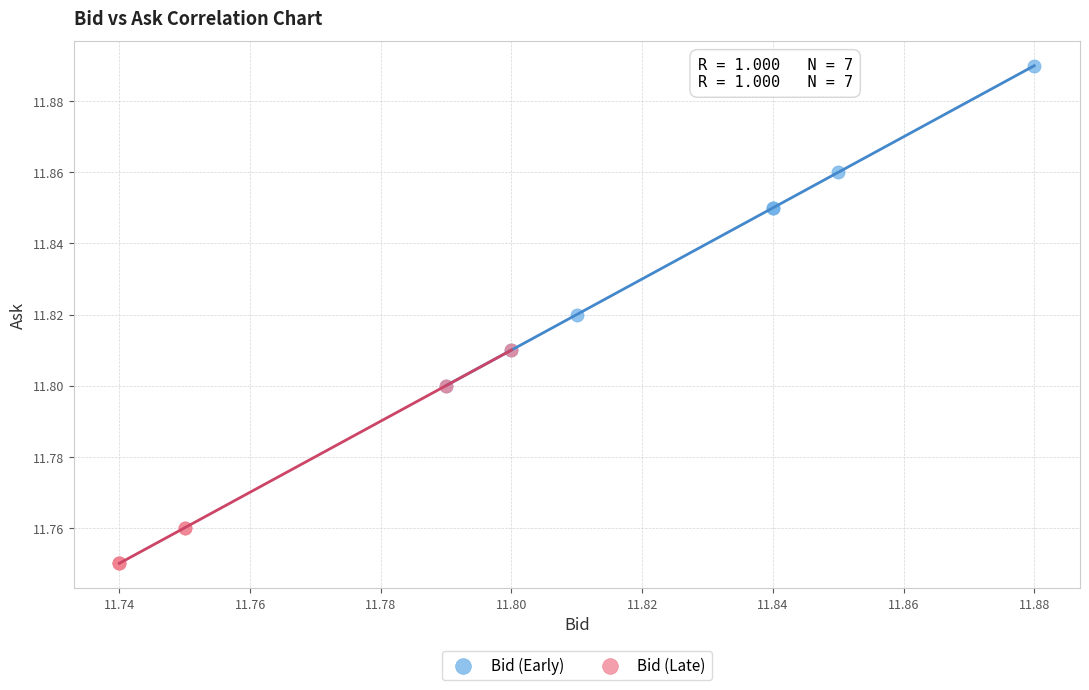

What are all the series names shown in the legend?

Bid (Early), Bid (Late)